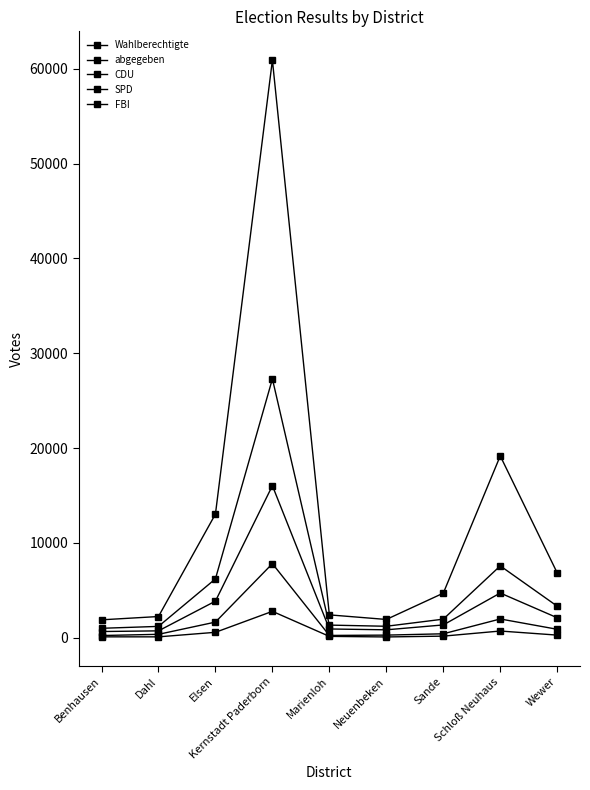

What is the label of the 7th point from the right?

Elsen